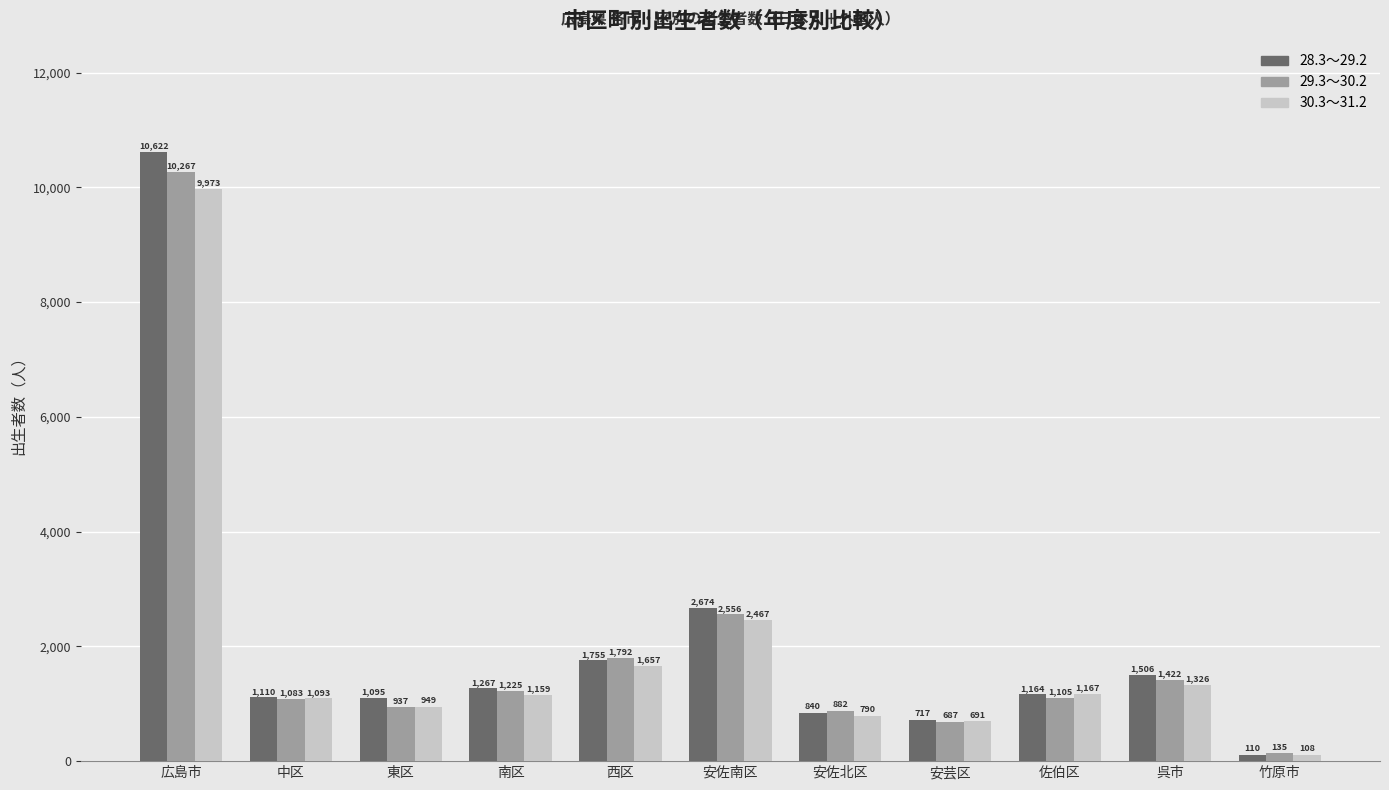

At how many categories does at least one series exceed 4798?

1